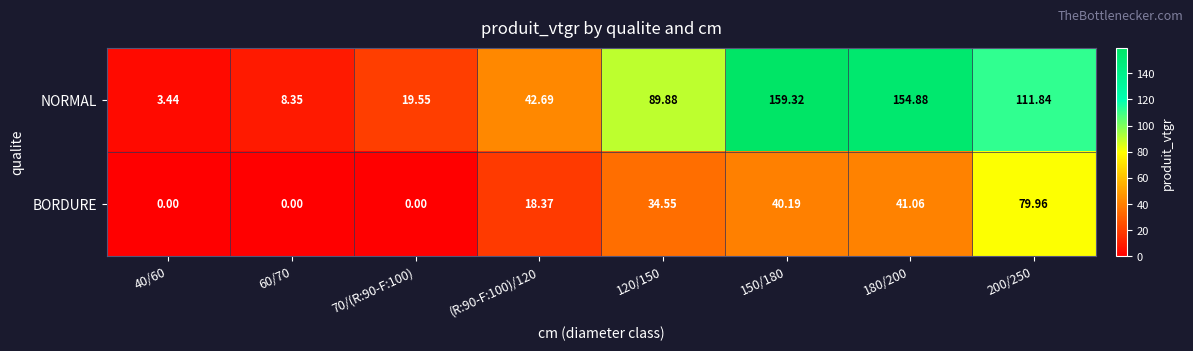

Between 60/70 and 180/200, which series saw the biggest shift?

NORMAL